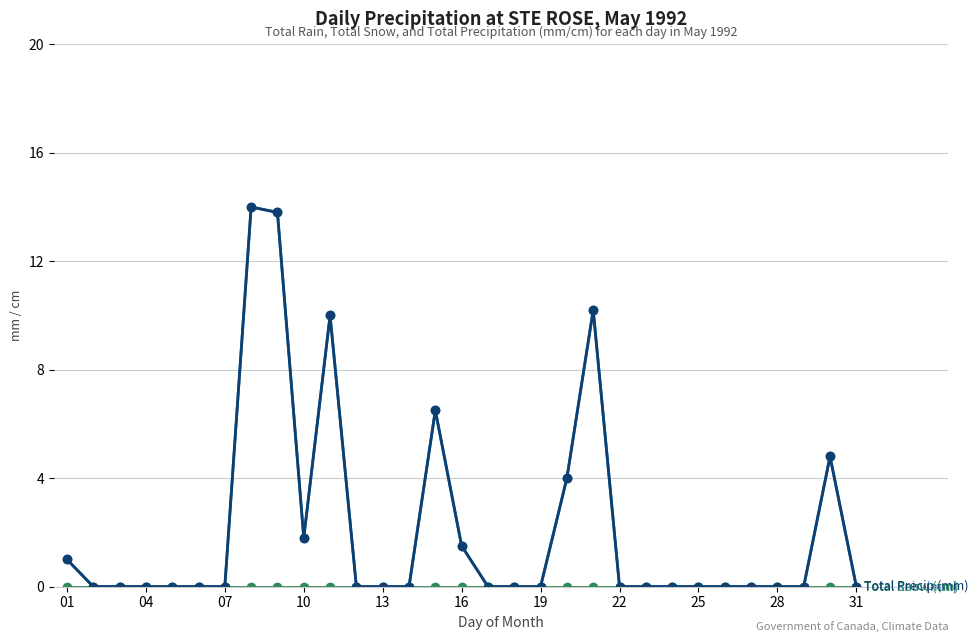

Is this an area chart (filled region under the line)?

No